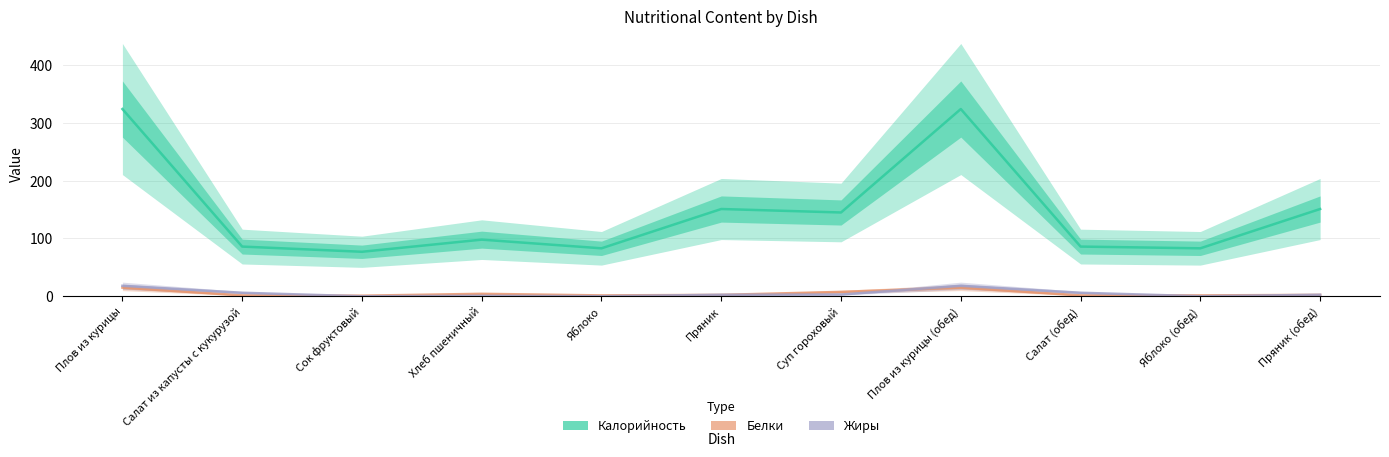

How many data points does each series have?

11